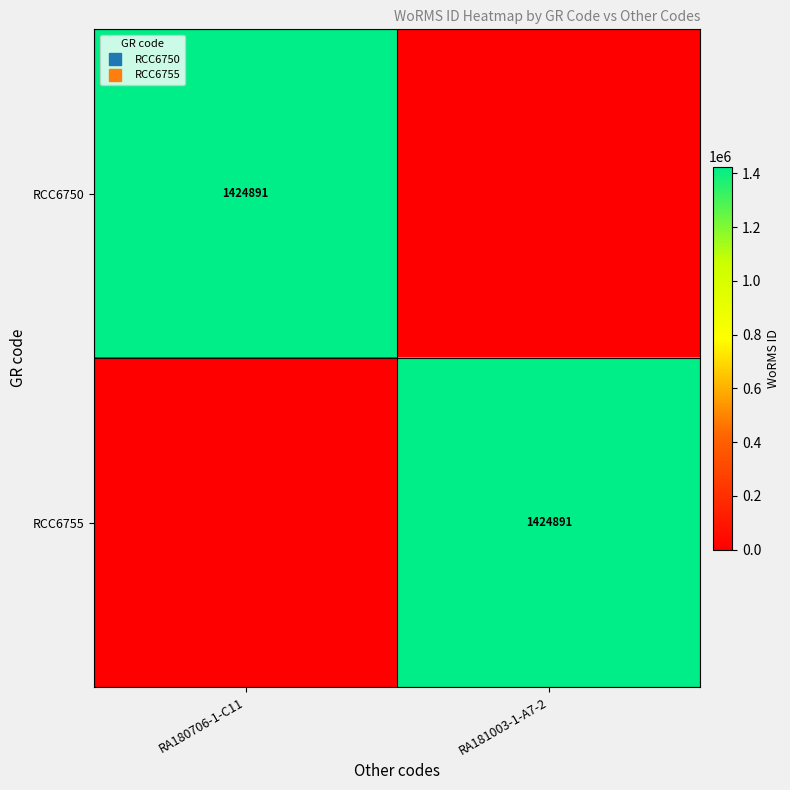

Read the RCC6750 value at RA180706-1-C11, to the nearest 50.

1424900